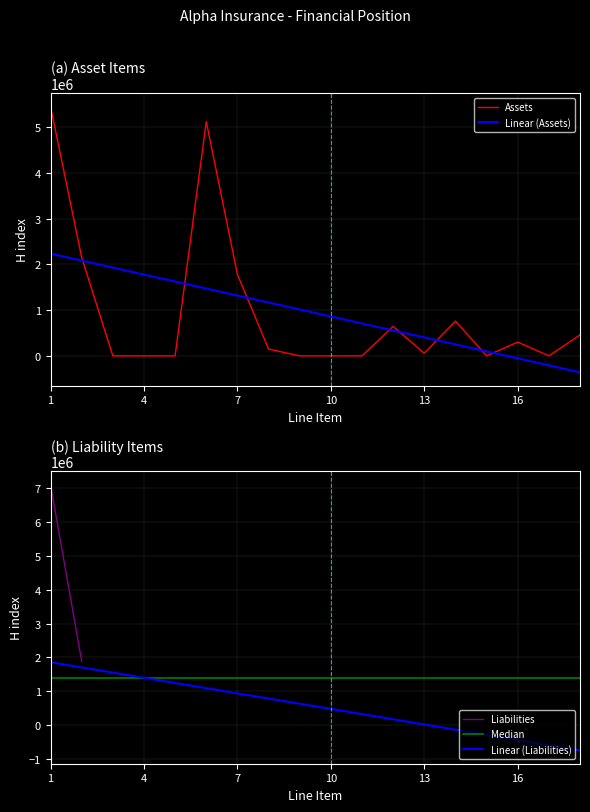

What is the minimum value for Linear (Assets)?

-360162.0